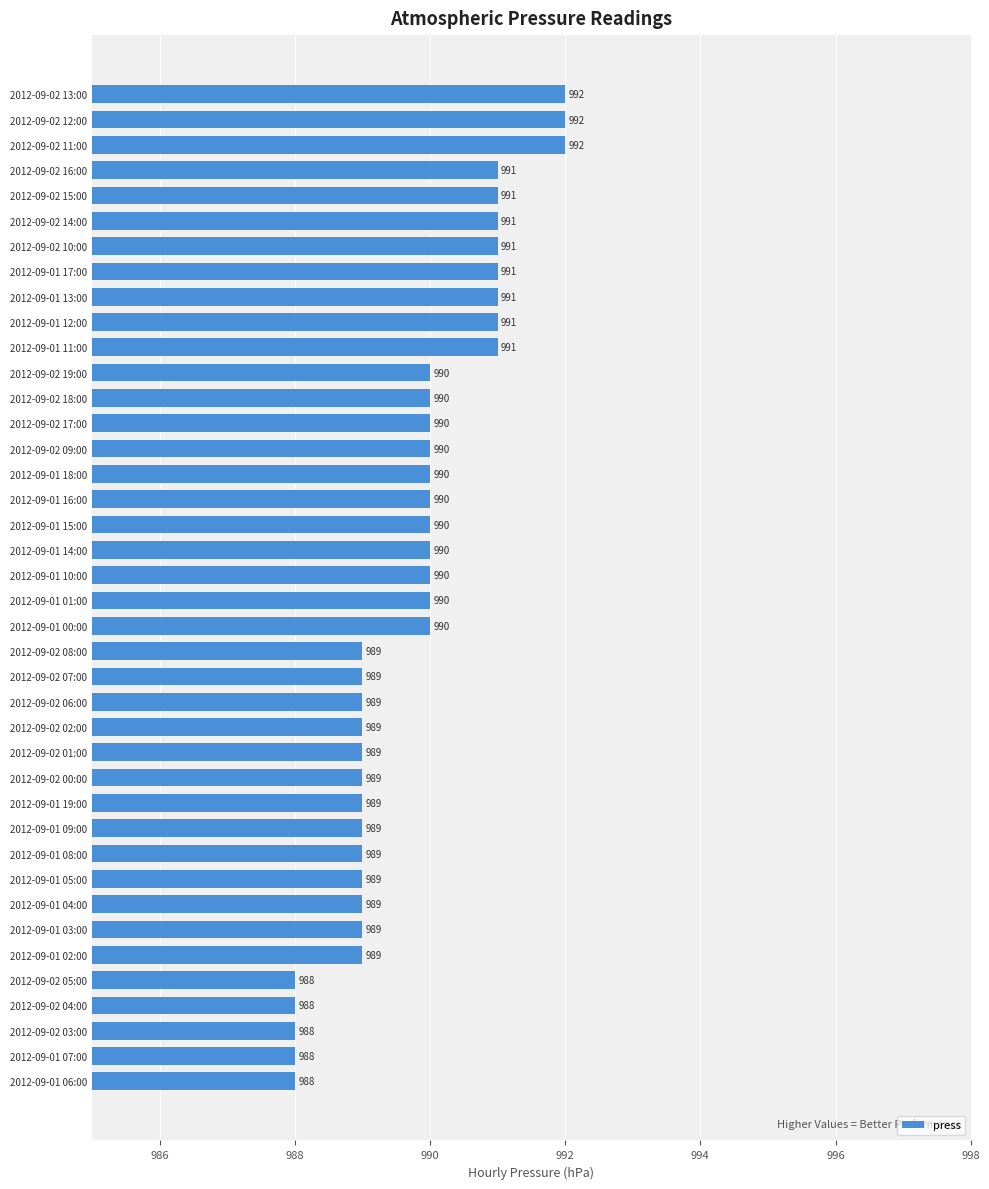

What is the maximum value shown in the chart?

992